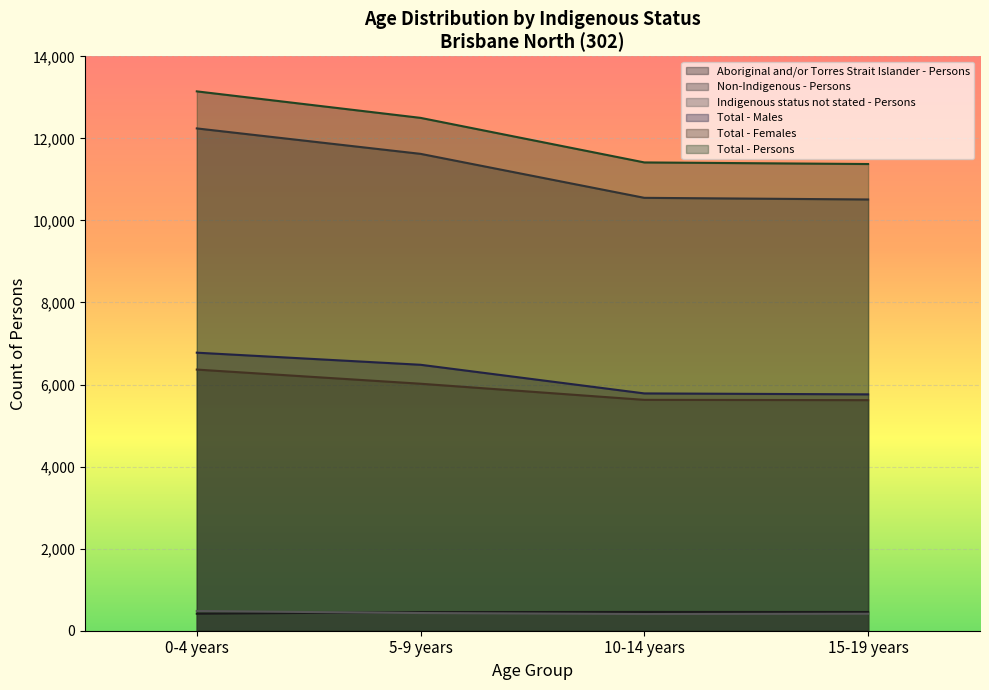

Is it true that Aboriginal and/or Torres Strait Islander - Persons equals 181 at 0-4 years?

False